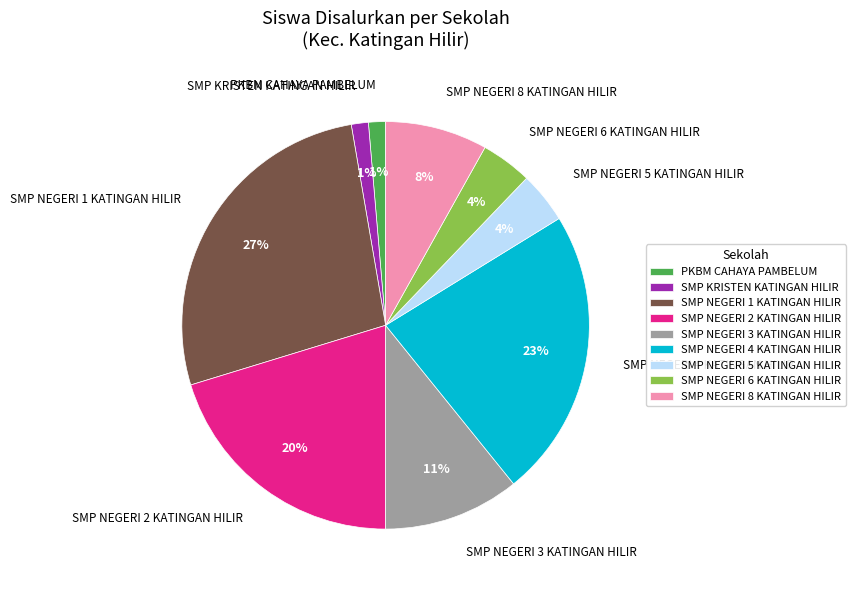

How many segments does this pie chart have?

9